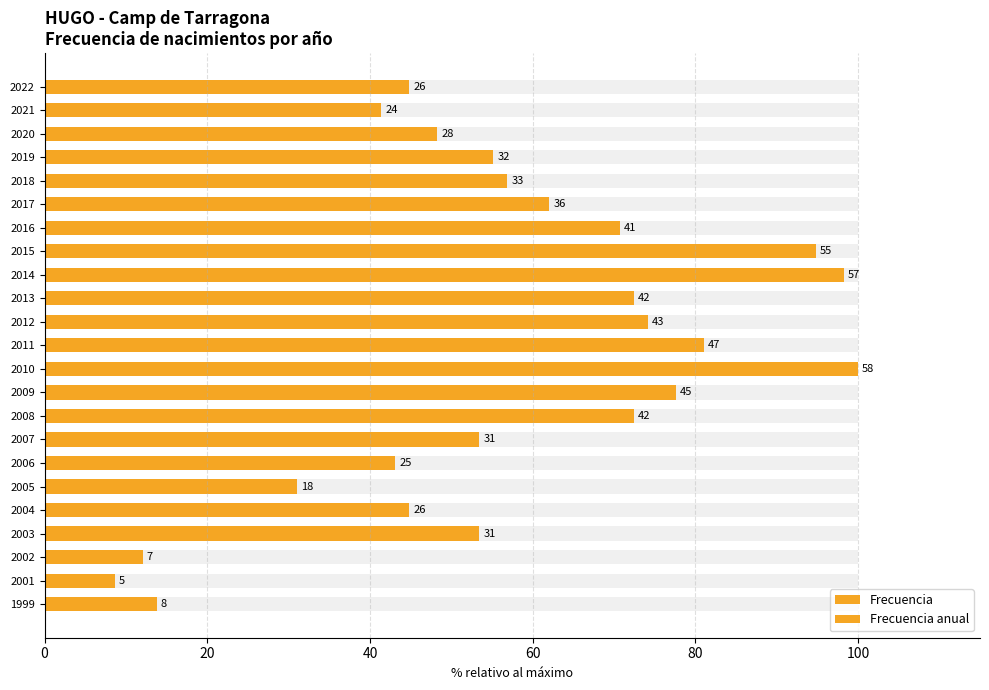

What is the difference between the maximum and minimum values in the Frecuencia series?

91.4